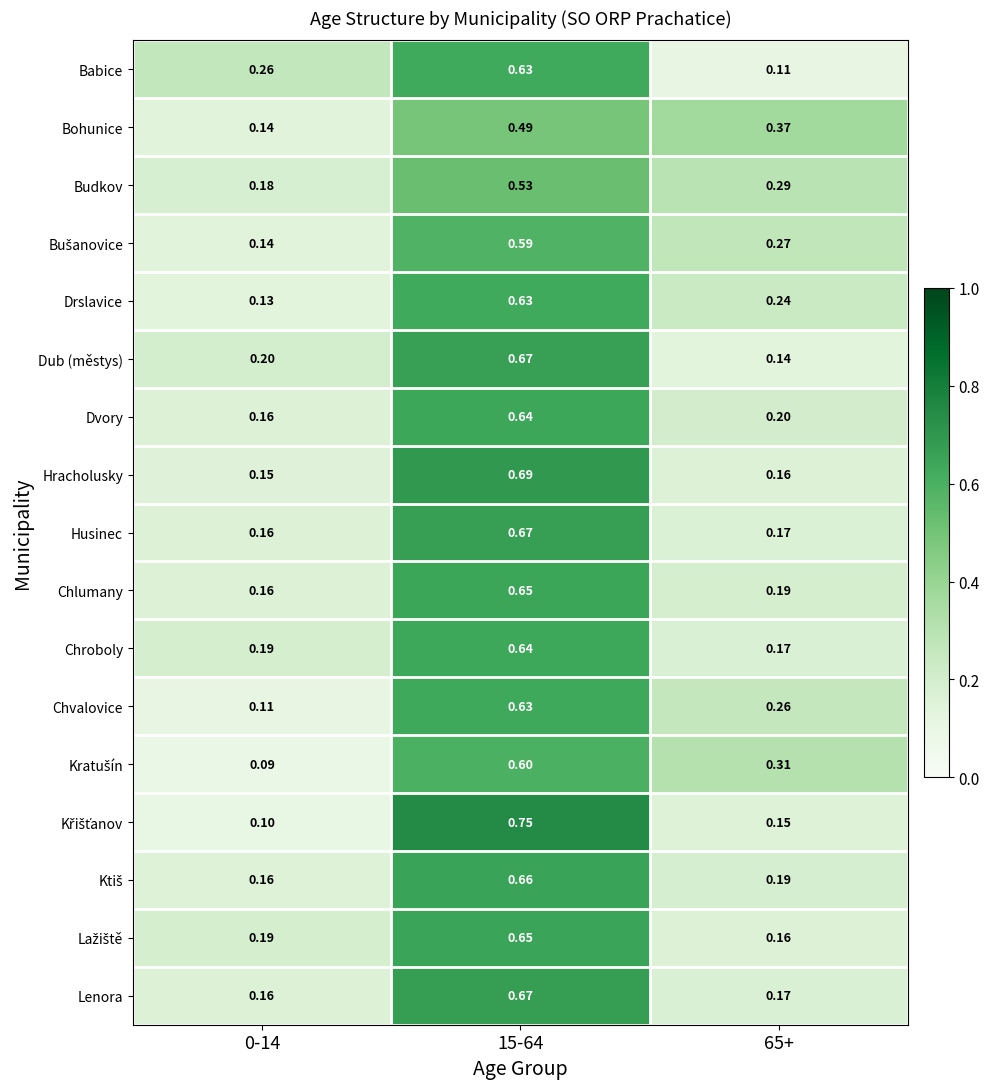

Between 0-14 and 65+, which series saw the biggest shift?

Bohunice